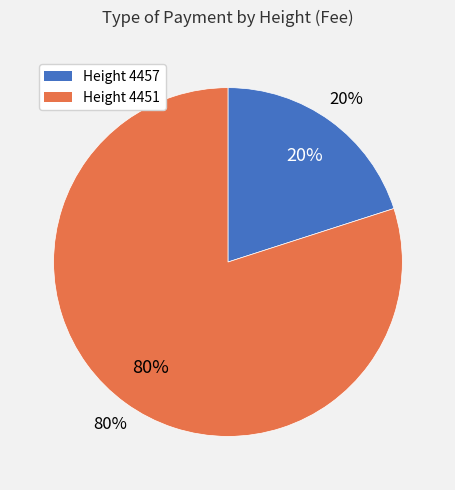

How many slices are in this pie chart?

2